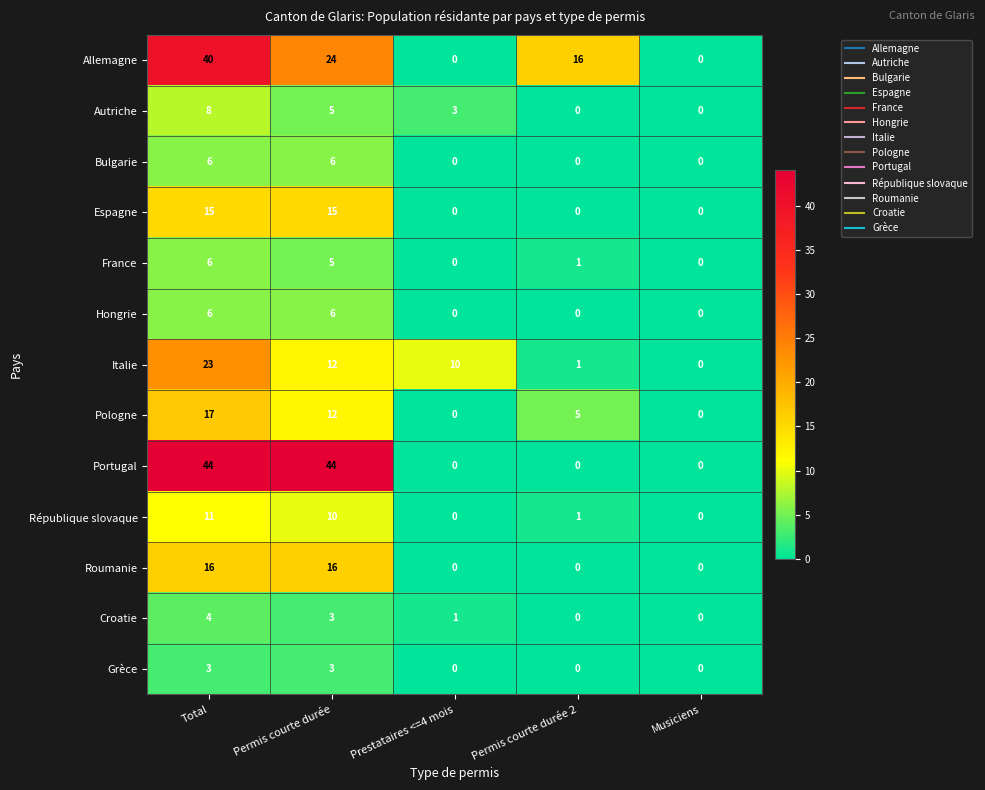

What is the maximum value shown in the chart?

44